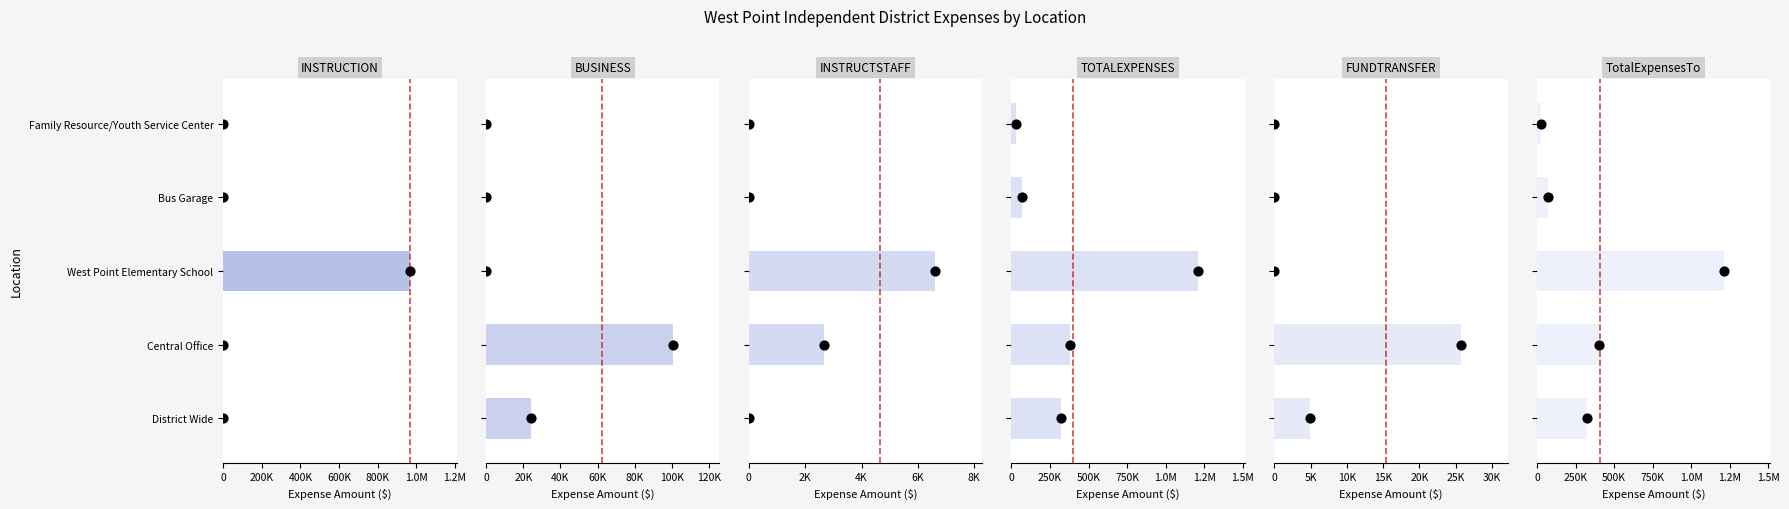

What is the total value across all series at Family Resource/Youth Service Center?

56416.3